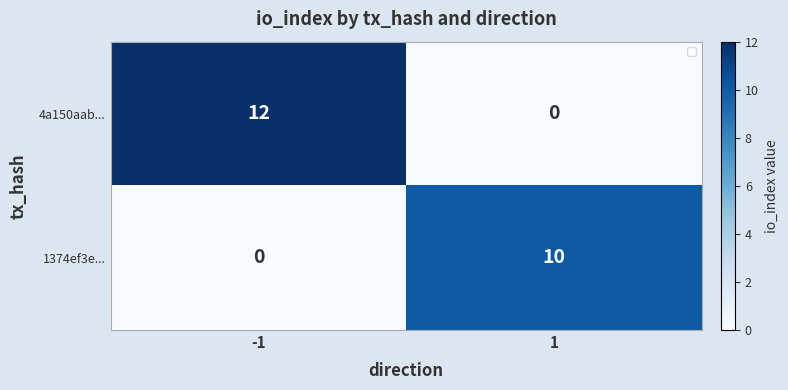

Reading left to right, list all the values displayed in this chart.

4a150aab...: 12	0
1374ef3e...: 0	10